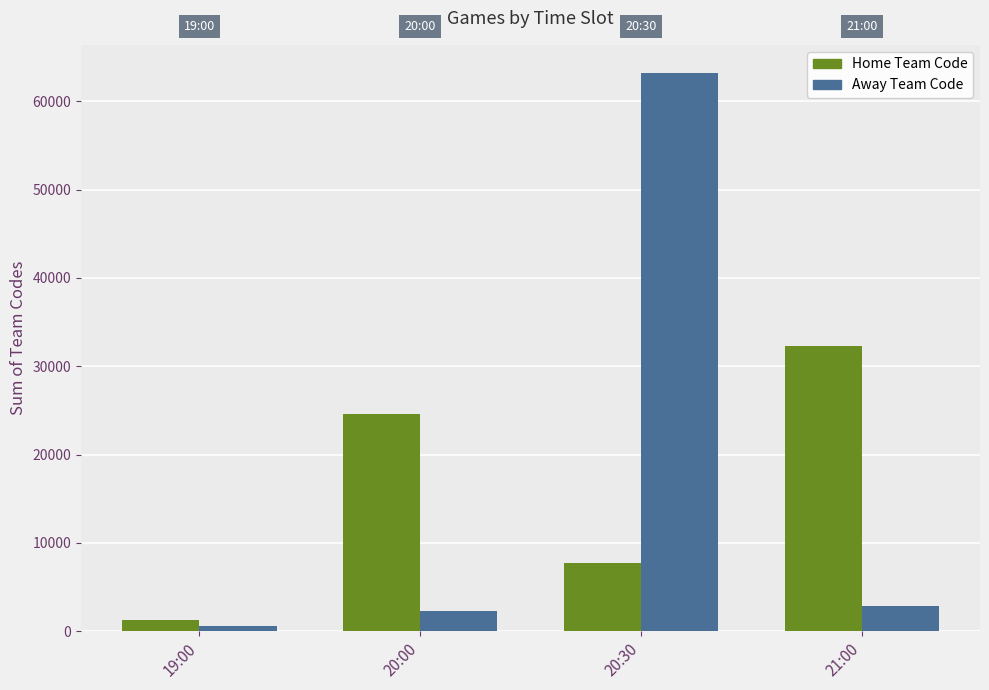

How many Home Team Code values are between 7678 and 32275?

3